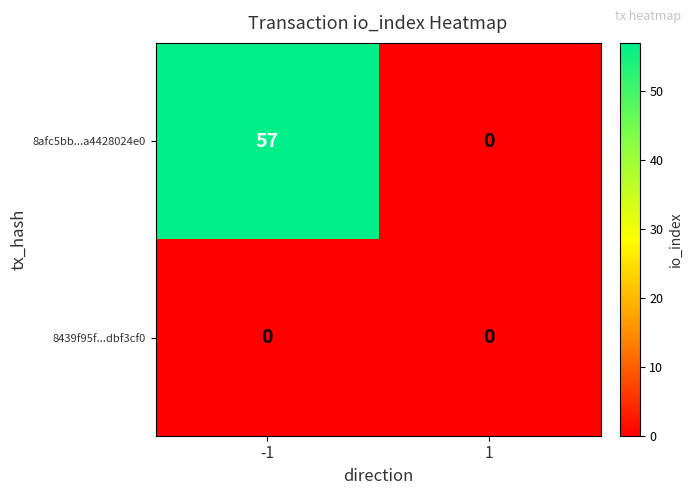

Which series has the largest range (max minus min)?

8afc5bb...a4428024e0